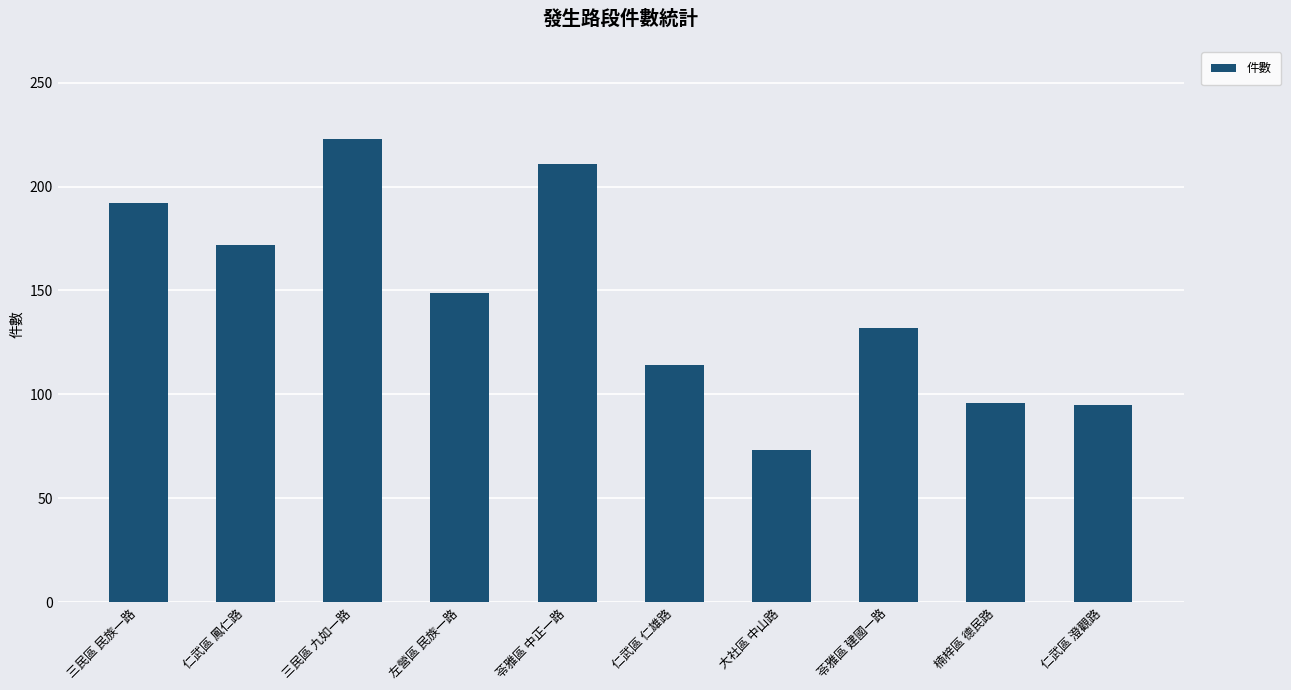

What is the maximum value shown in the chart?

223